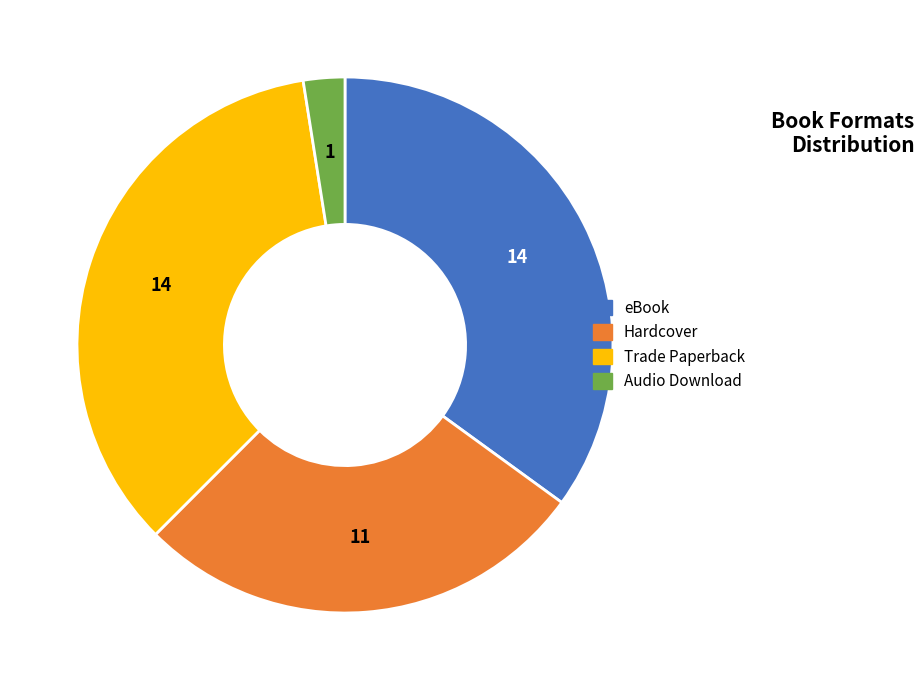

Which slice is the smallest?

Audio Download